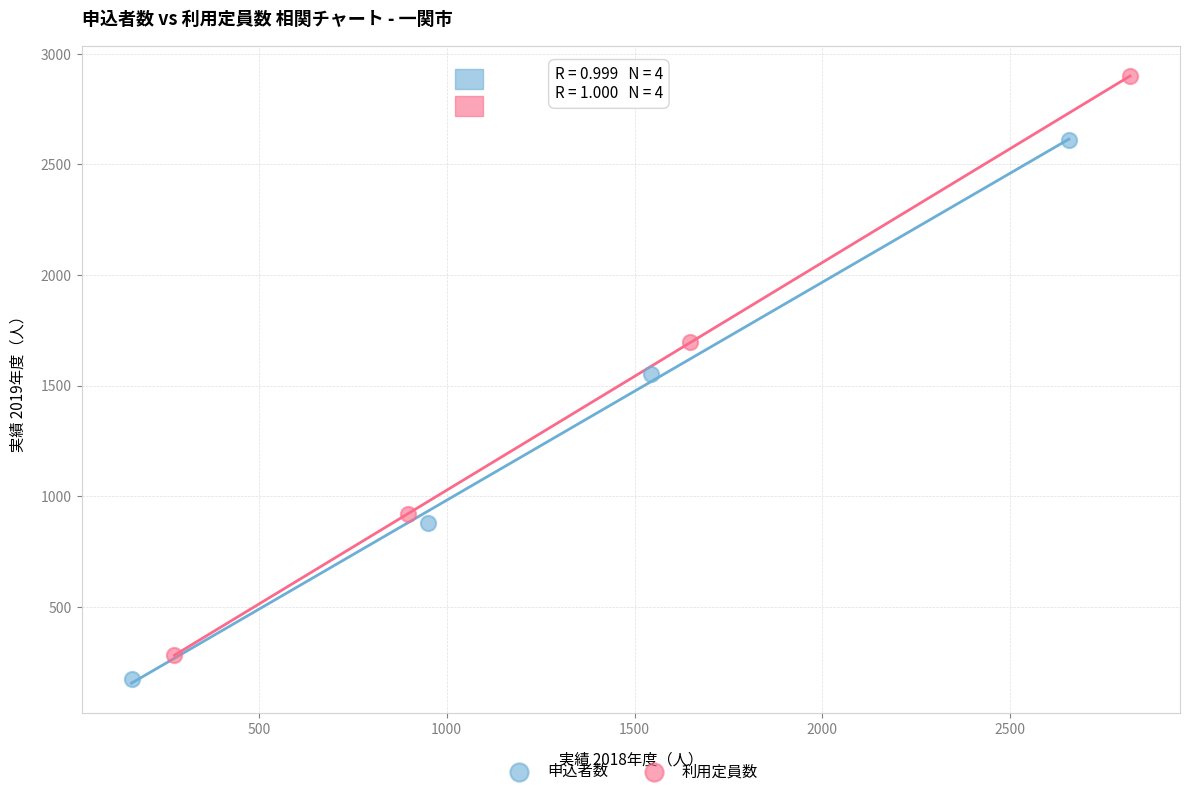

Which series reaches the maximum Y coordinate?

利用定員数